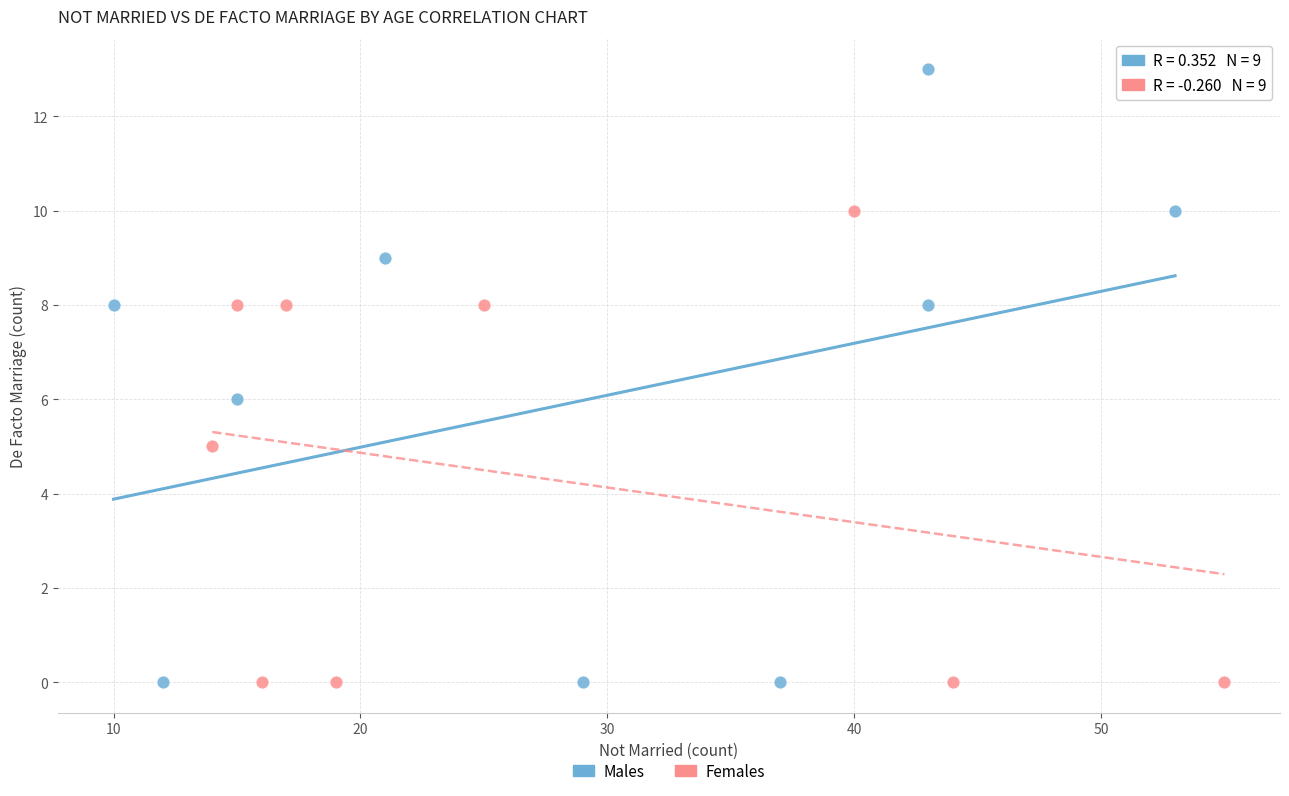

Which series contains the highest Y value?

Males